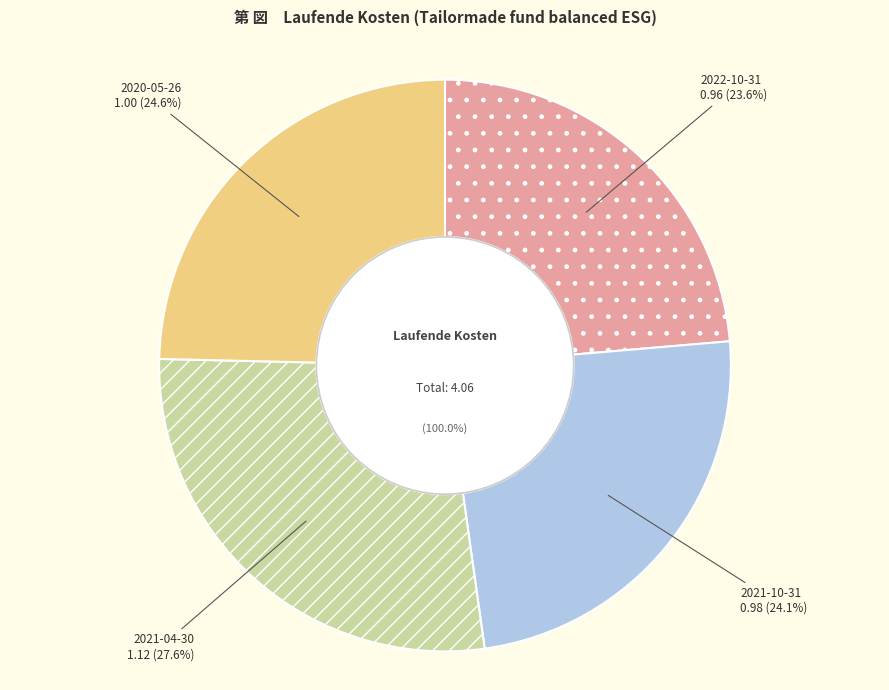

What is the change in value from 2021-10-31 to 2021-04-30?

+0.1